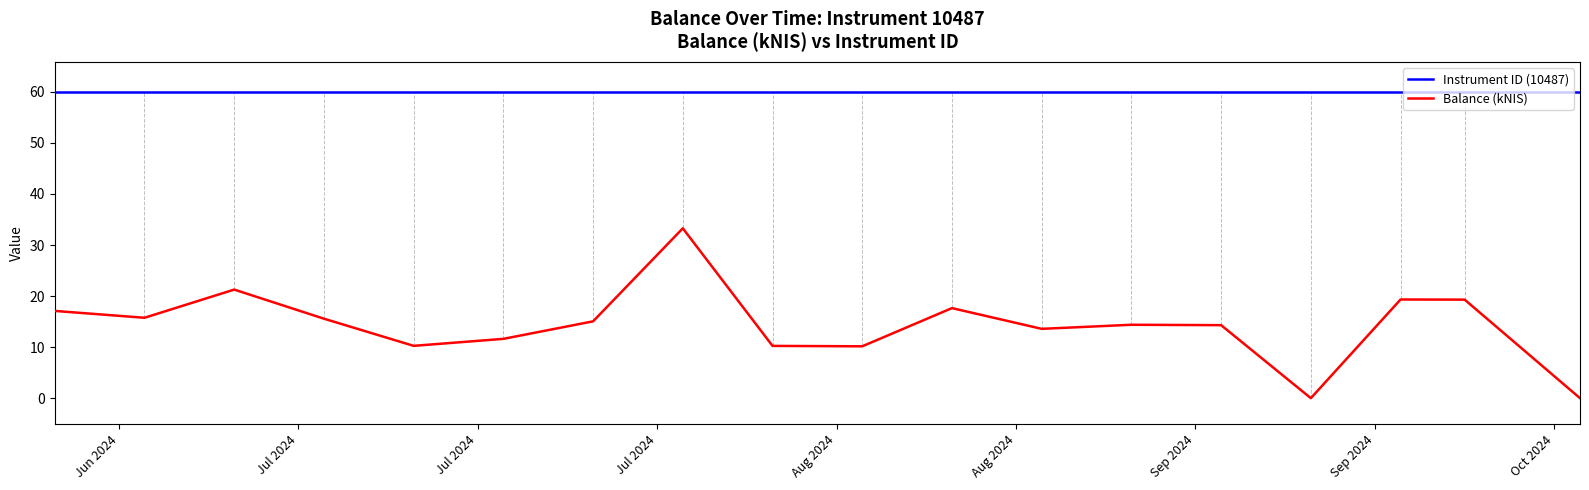

How many lines are shown in the chart?

2